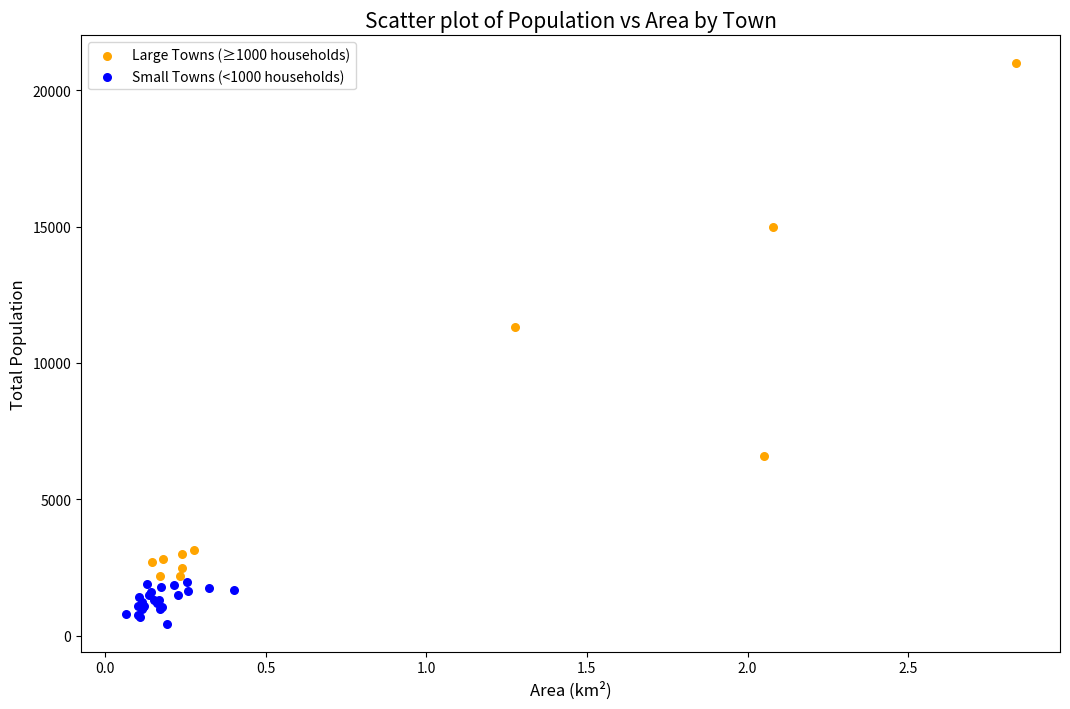

Which series has the largest Y range (max minus min)?

Large Towns (≥1000 households)